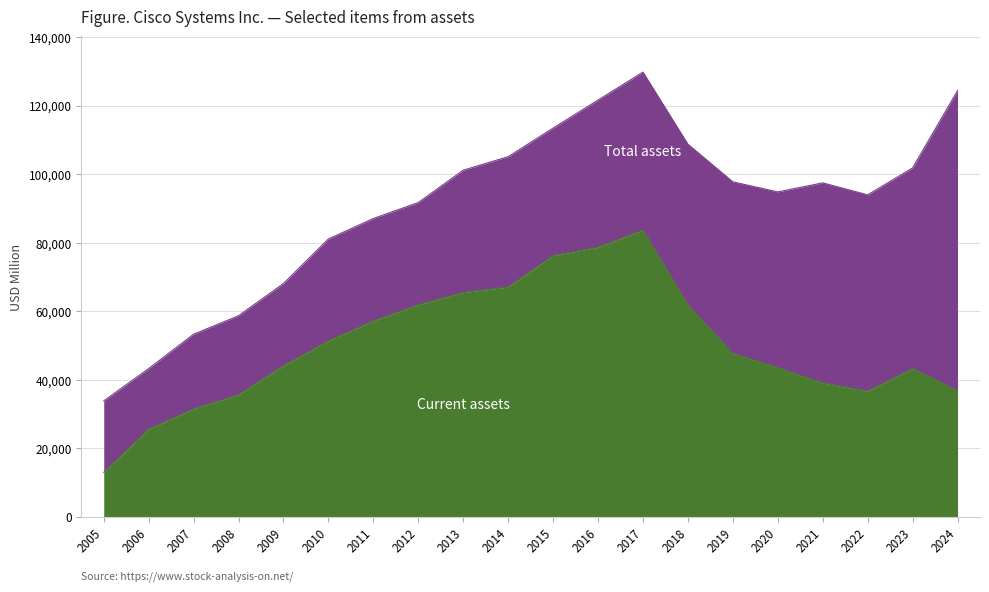

At which category is the sum across all series the highest?

2017